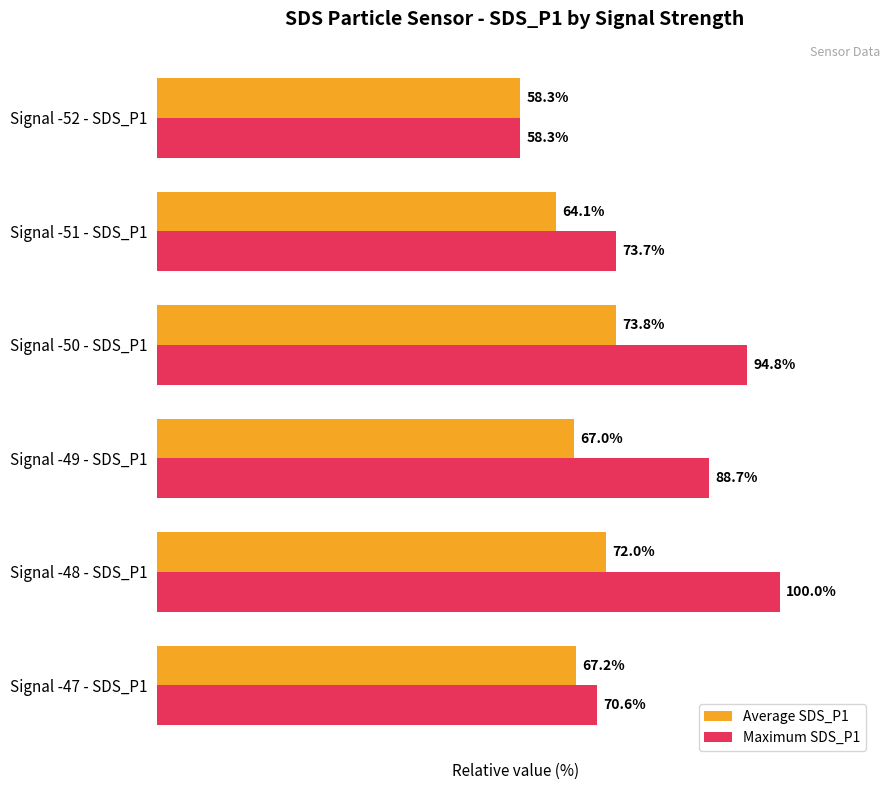

Which series changed the most between Signal -48 - SDS_P1 and Signal -51 - SDS_P1?

Maximum SDS_P1